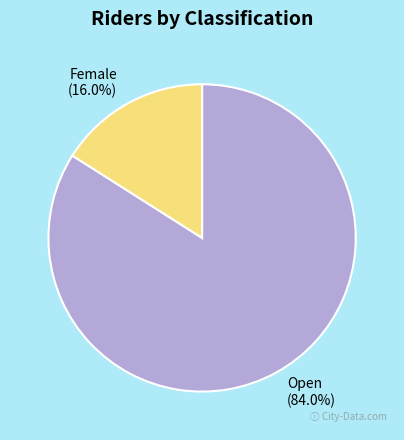

The Open slice represents 84% of the pie. True or false?

True